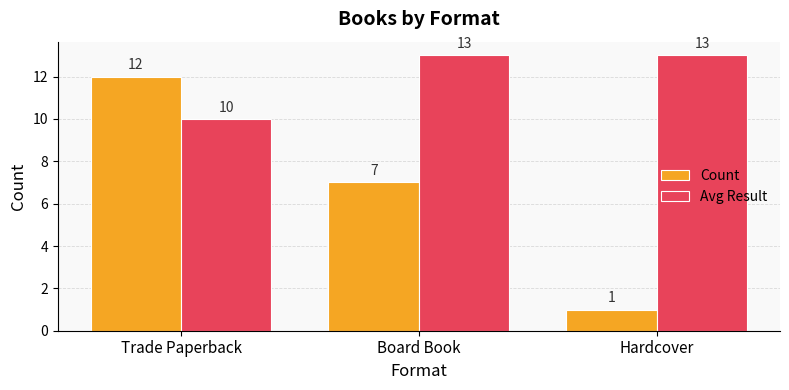

What is the difference between the maximum and minimum values in the Avg Result series?

3